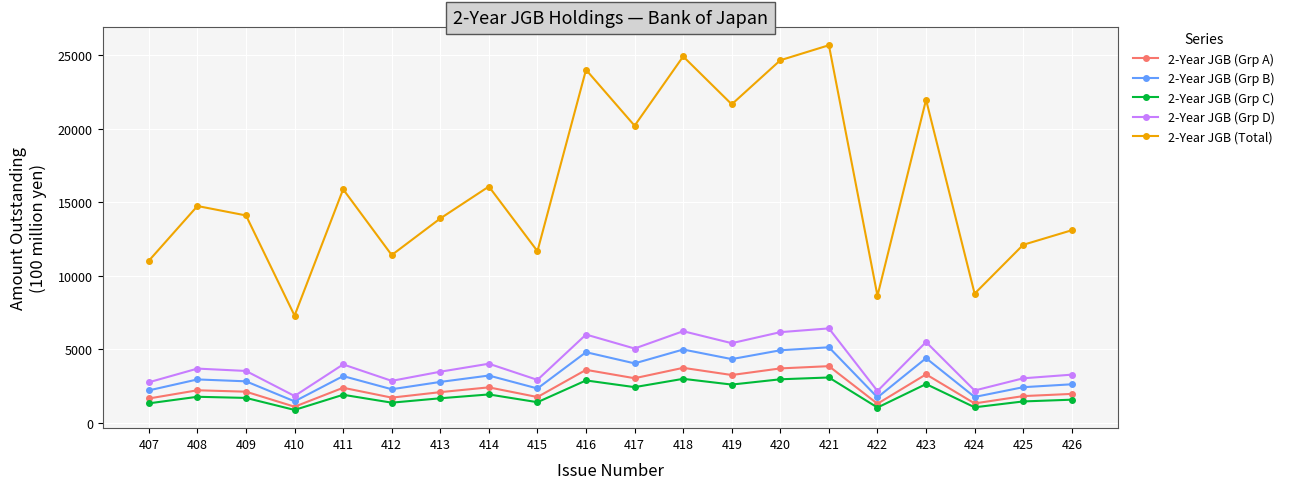

How many values in the 2-Year JGB (Grp C) series are below 1769?

10